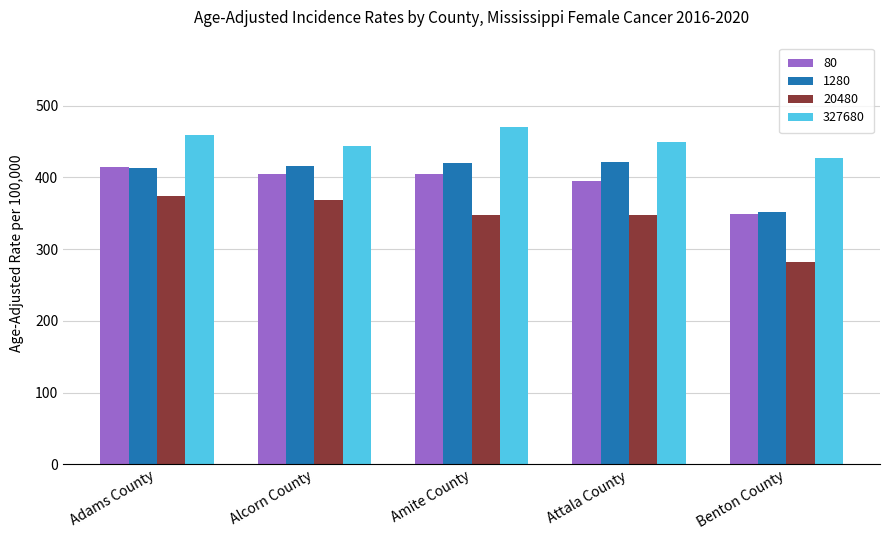

What is the difference between the maximum and minimum values in the 1280 series?

69.0